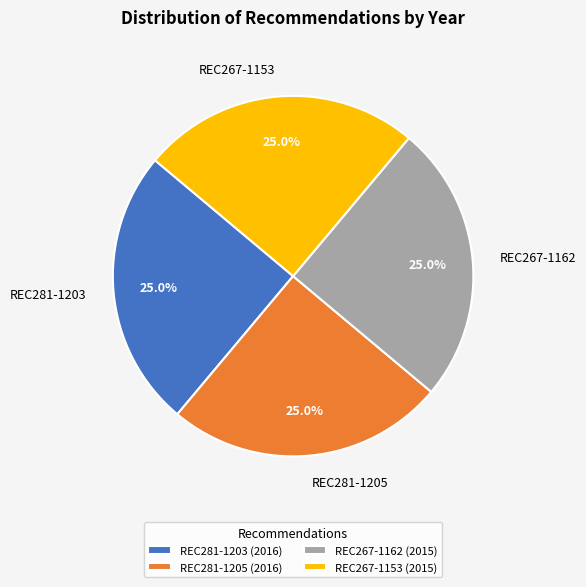

What percentage is NOT represented by REC281-1203?

75.0%